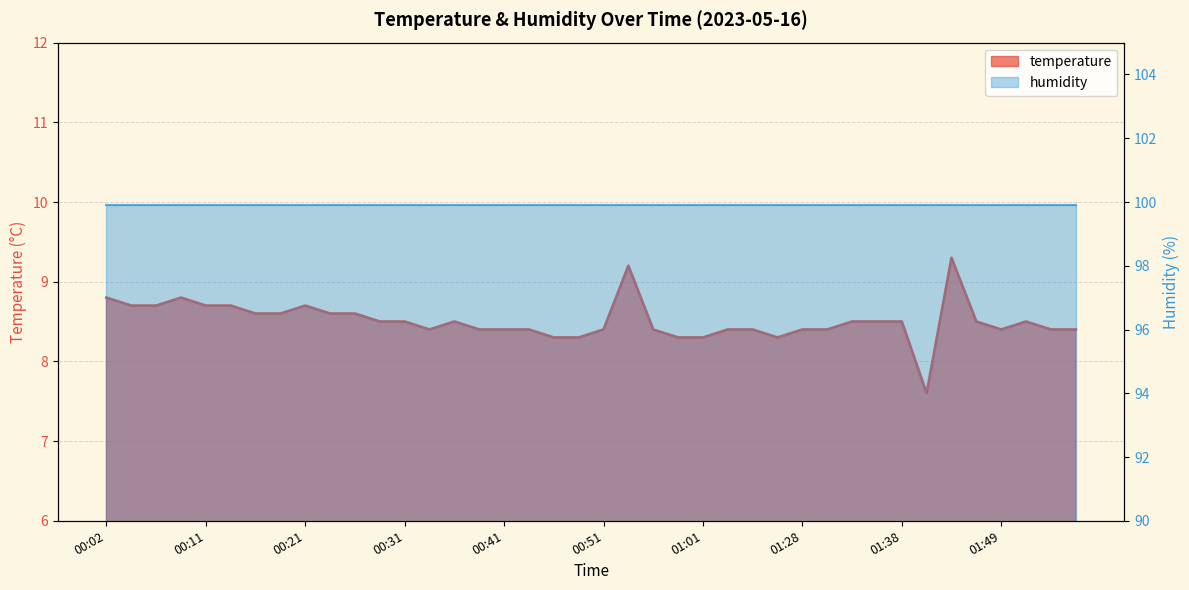

Reading left to right, transcribe all the data shown in this chart.

8.8	8.7	8.7	8.8	8.7	8.7	8.6	8.6	8.7	8.6	8.6	8.5	8.5	8.4	8.5	8.4	8.4	8.4	8.3	8.3	8.4	9.2	8.4	8.3	8.3	8.4	8.4	8.3	8.4	8.4	8.5	8.5	8.5	7.6	9.3	8.5	8.4	8.5	8.4	8.4